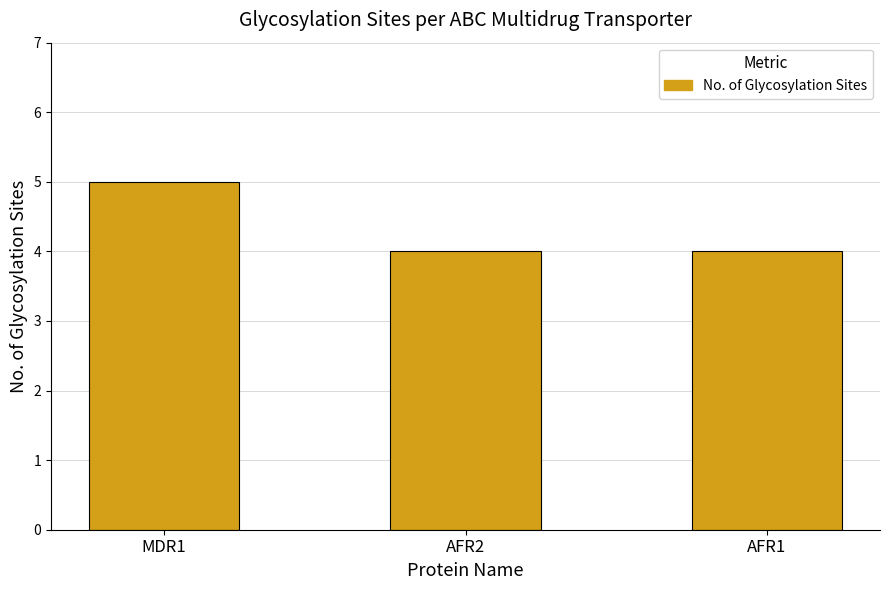

What is the smallest value displayed?

4